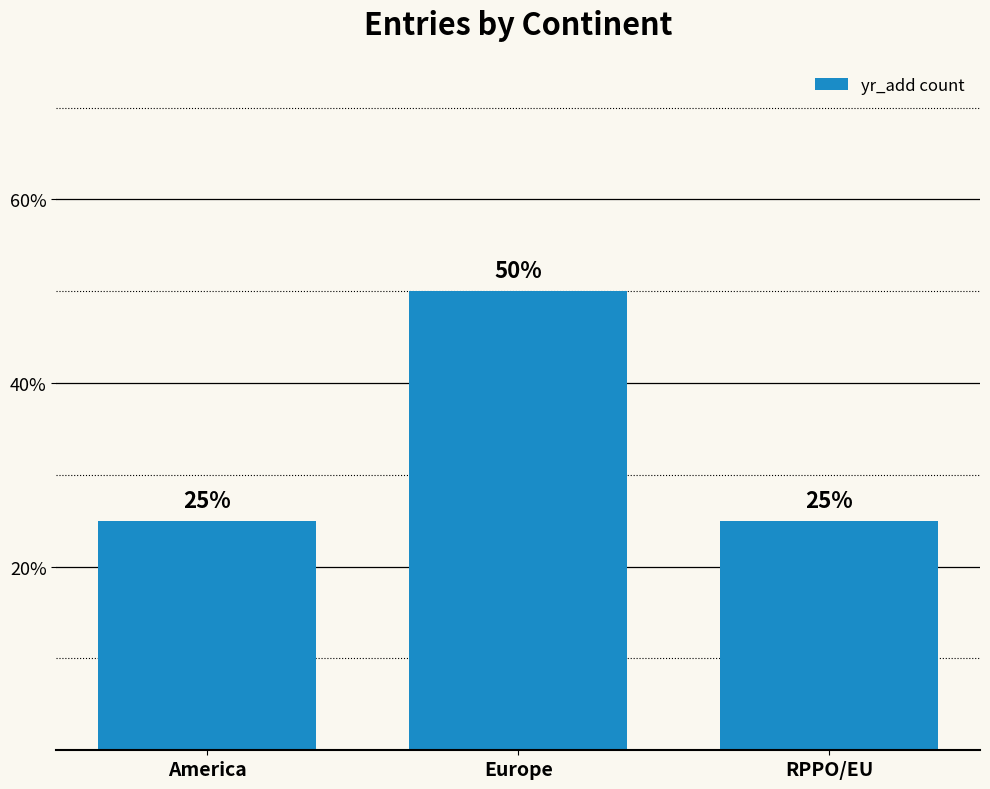

Which label corresponds to the largest value in the chart?

Europe